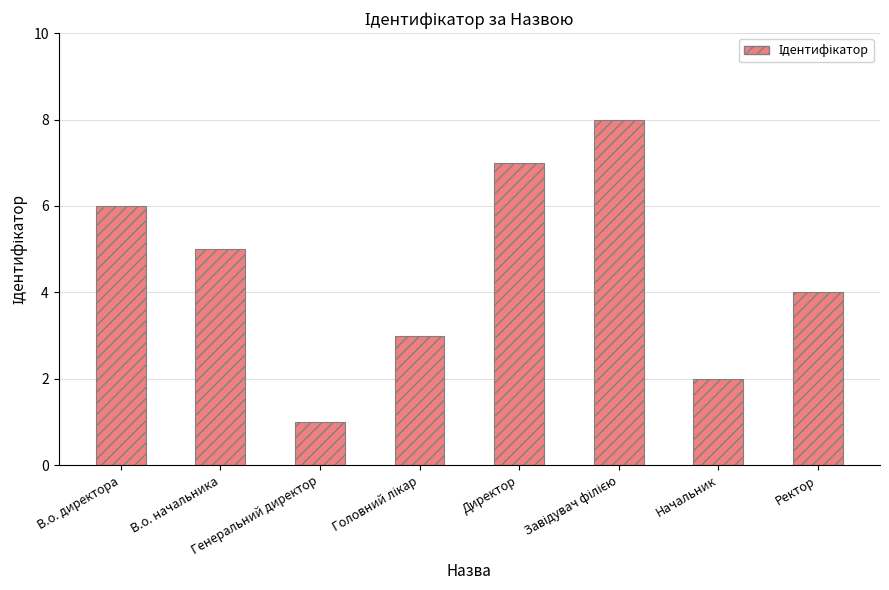

The chart shows a value of 2 at Начальник. True or false?

True